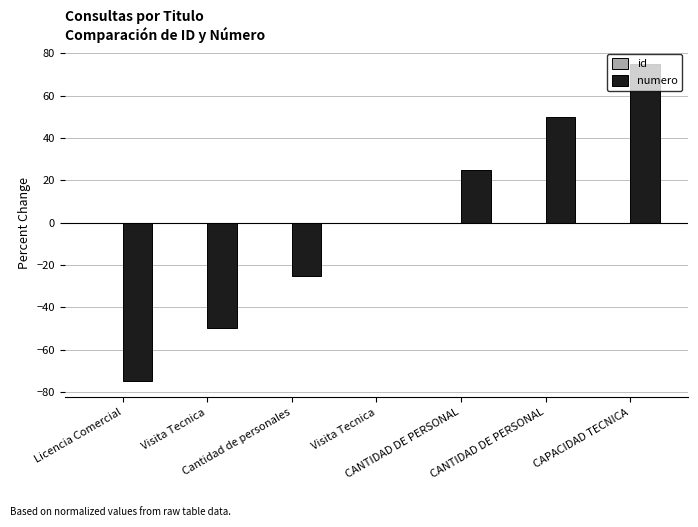

What is the value of the numero bar at the 3rd from the left?

-25.0